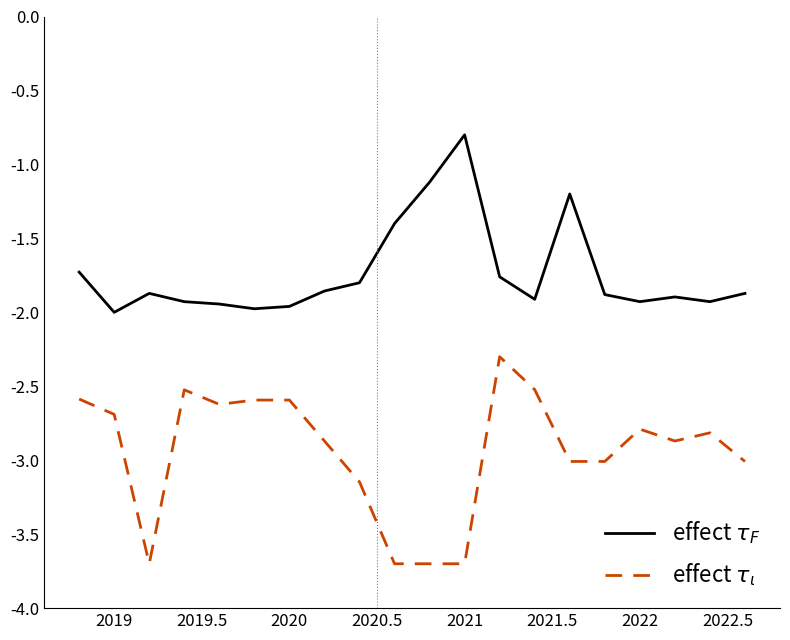

How many effect $\tau_F$ values are between -1 and 0?

1